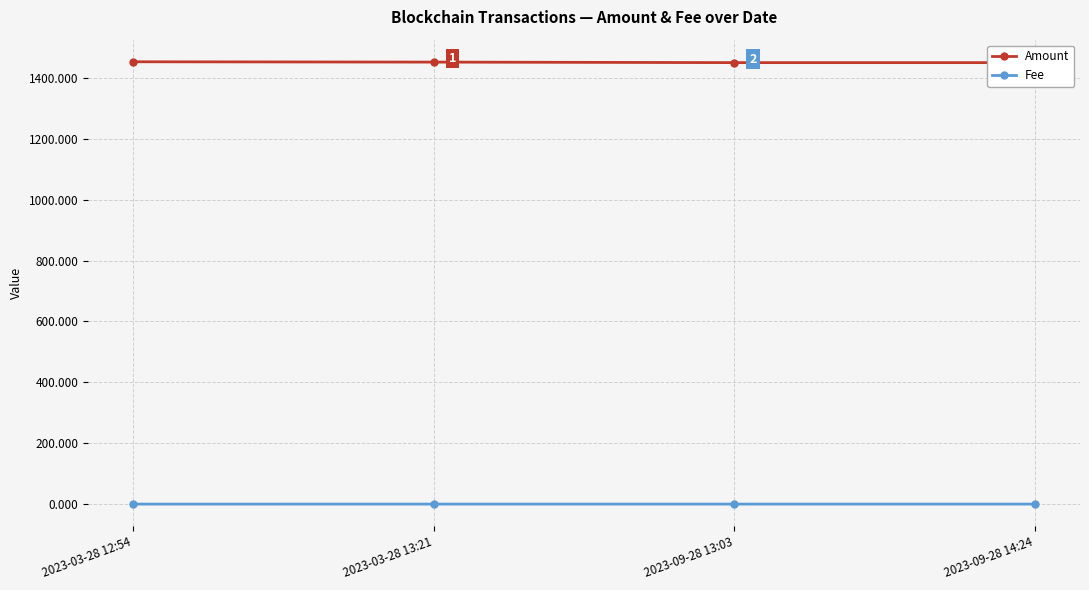

Does the chart display data point markers on the line(s)?

Yes